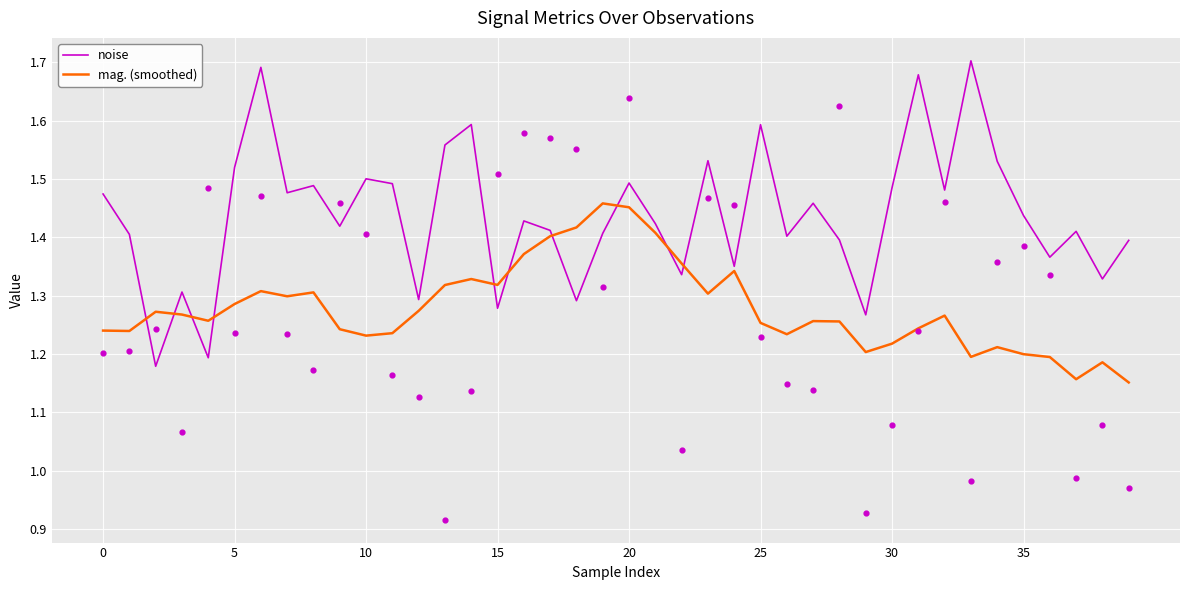

What is the total value across all series at 29?

2.5